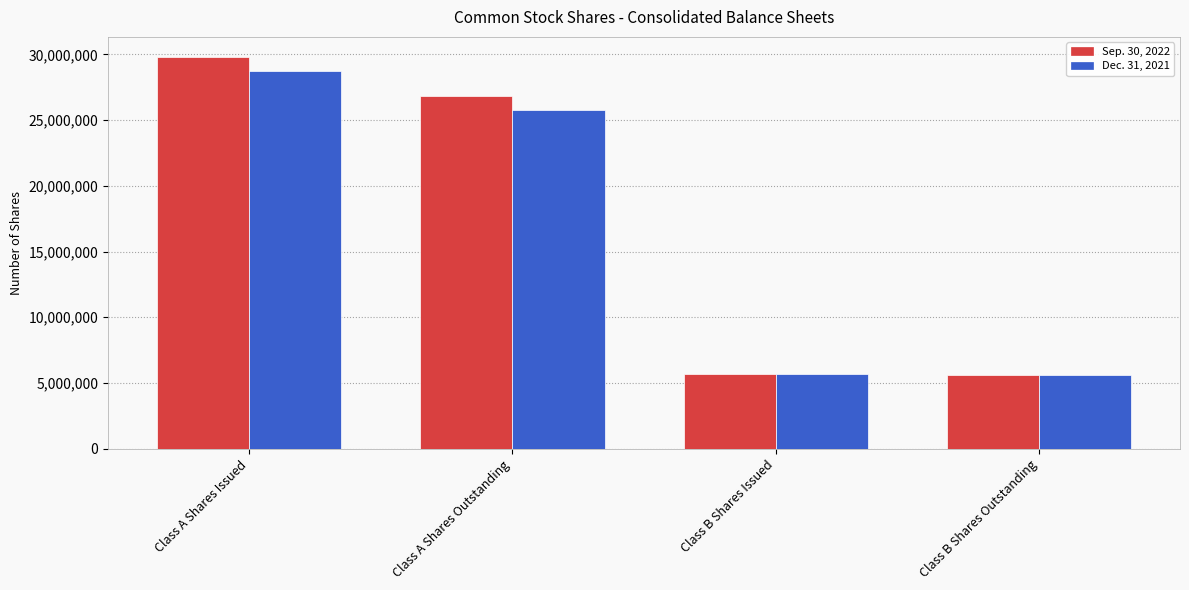

Is it true that Dec. 31, 2021 equals 18793596 at Class A Shares Issued?

False